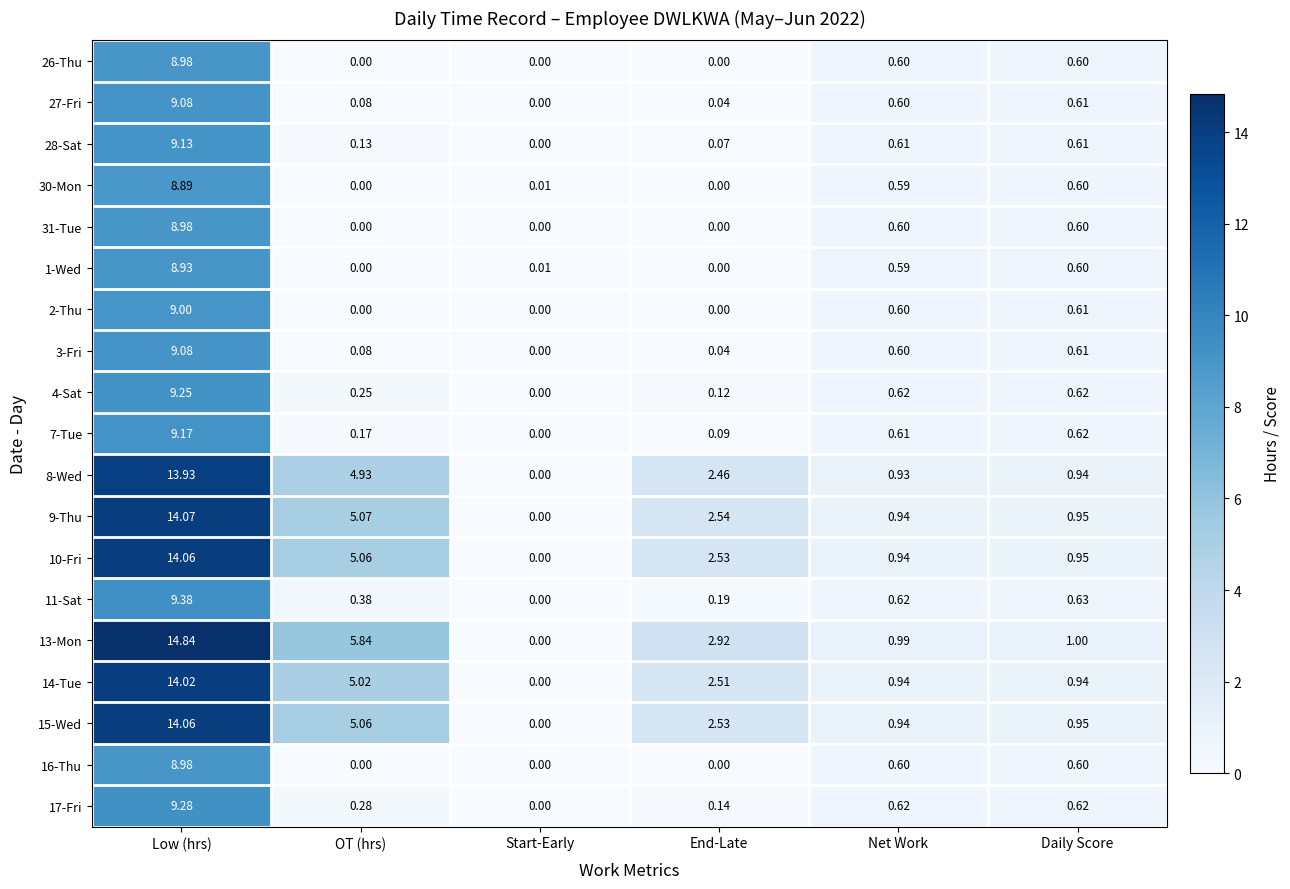

At which label is 2-Thu closest to 4?

Daily Score